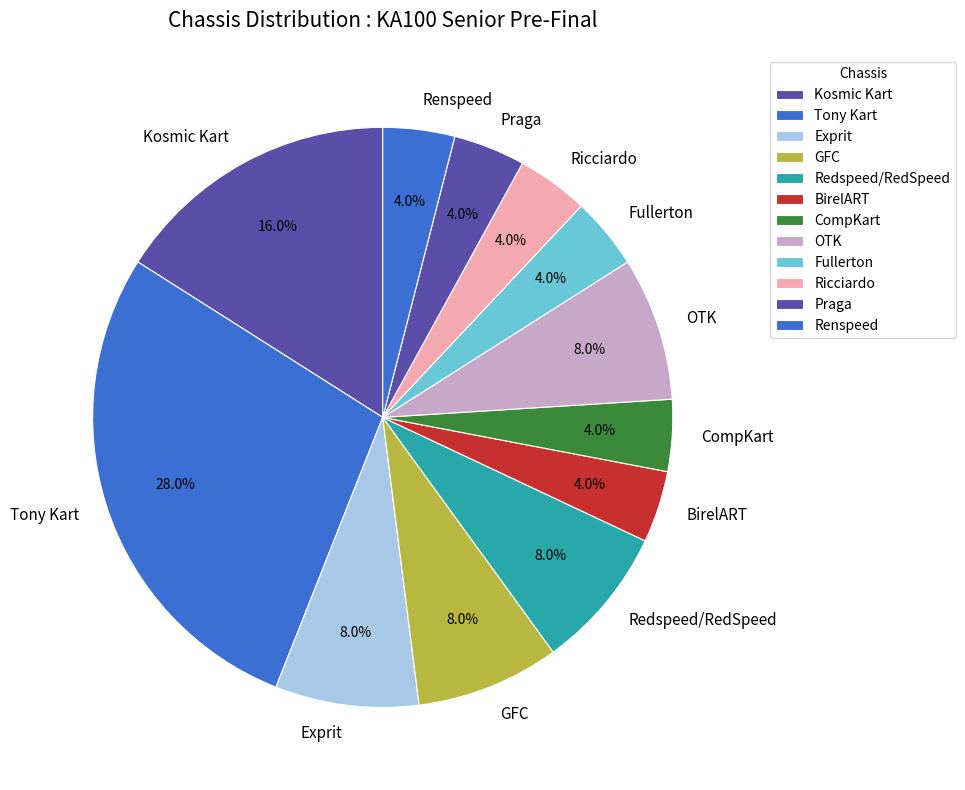

What is the largest slice in the pie chart?

Tony Kart